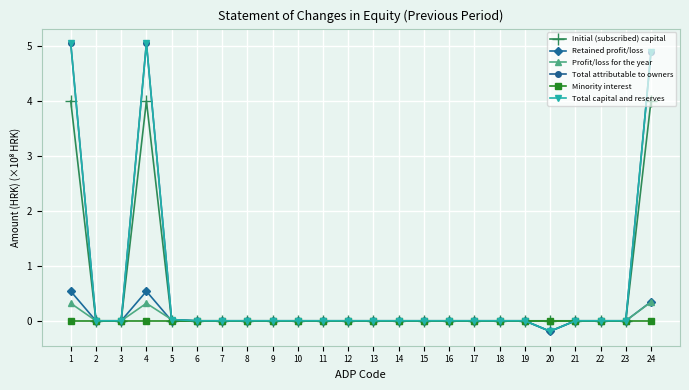

Rank the categories by Profit/loss for the year value from highest to lowest.

24, 1, 4, 5, 2, 3, 6, 7, 8, 9, 10, 11, 12, 13, 14, 15, 16, 17, 18, 19, 20, 21, 22, 23